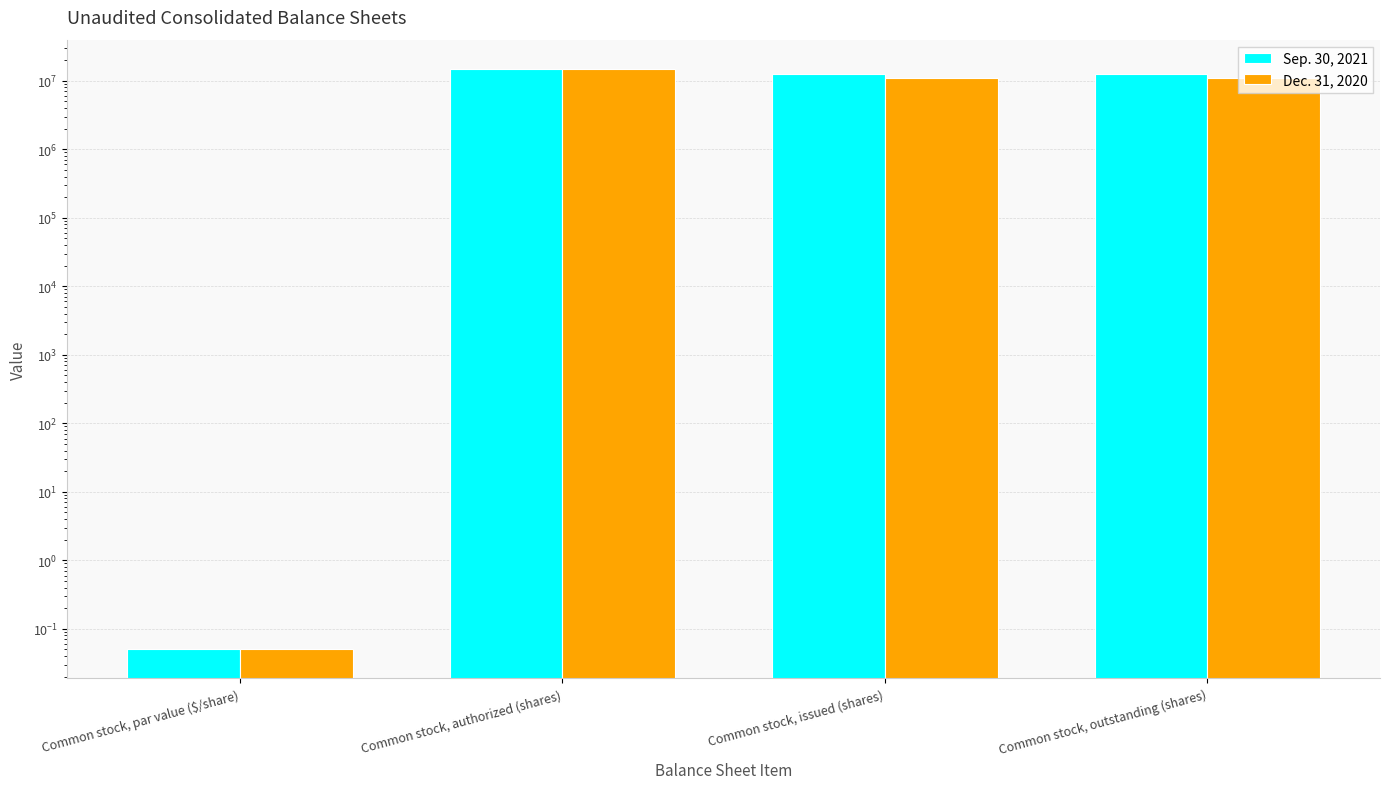

Reading right to left, list all the values displayed in this chart.

Sep. 30, 2021: Common stock, outstanding (shares)=12704165.0	Common stock, issued (shares)=12704165.0	Common stock, authorized (shares)=15000000.0	Common stock, par value ($/share)=0.1
Dec. 31, 2020: Common stock, outstanding (shares)=11055037.0	Common stock, issued (shares)=11055037.0	Common stock, authorized (shares)=15000000.0	Common stock, par value ($/share)=0.1